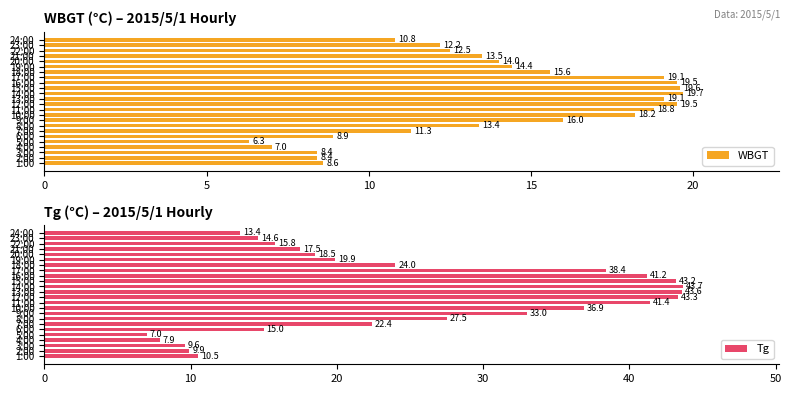

Which series has the largest range (max minus min)?

Tg